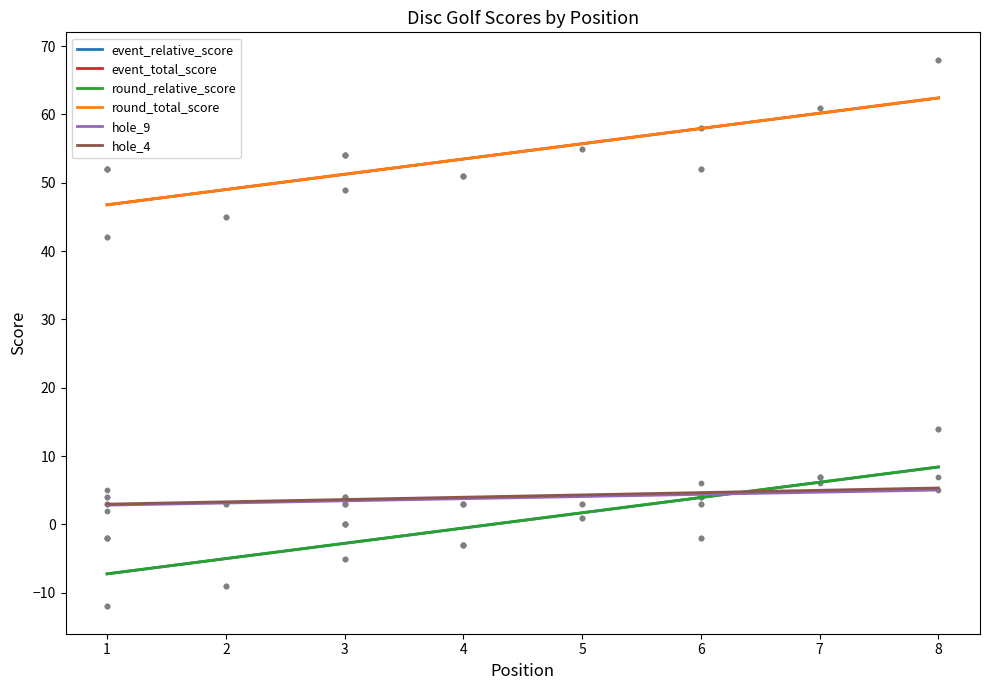

At which category is the sum across all series the highest?

8